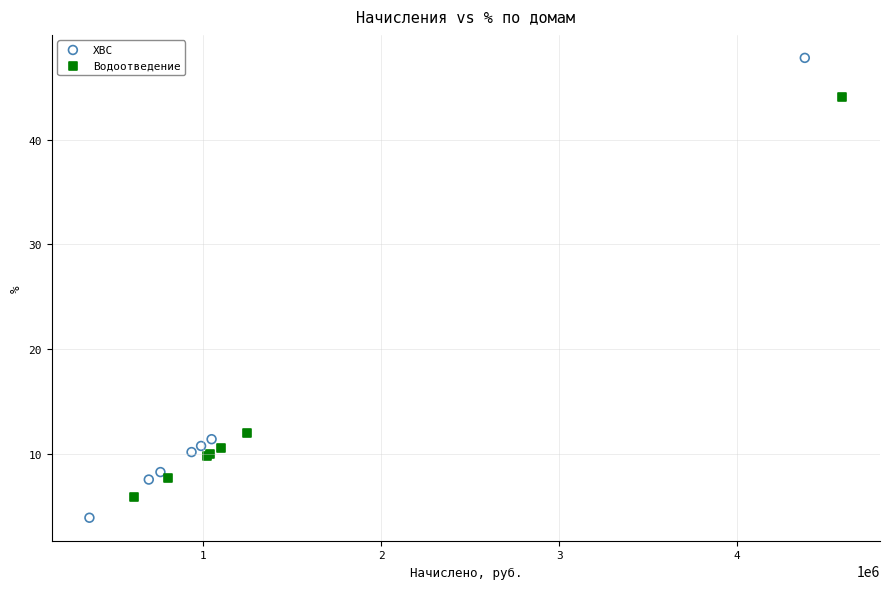

Which series has the widest spread of Y values?

ХВС